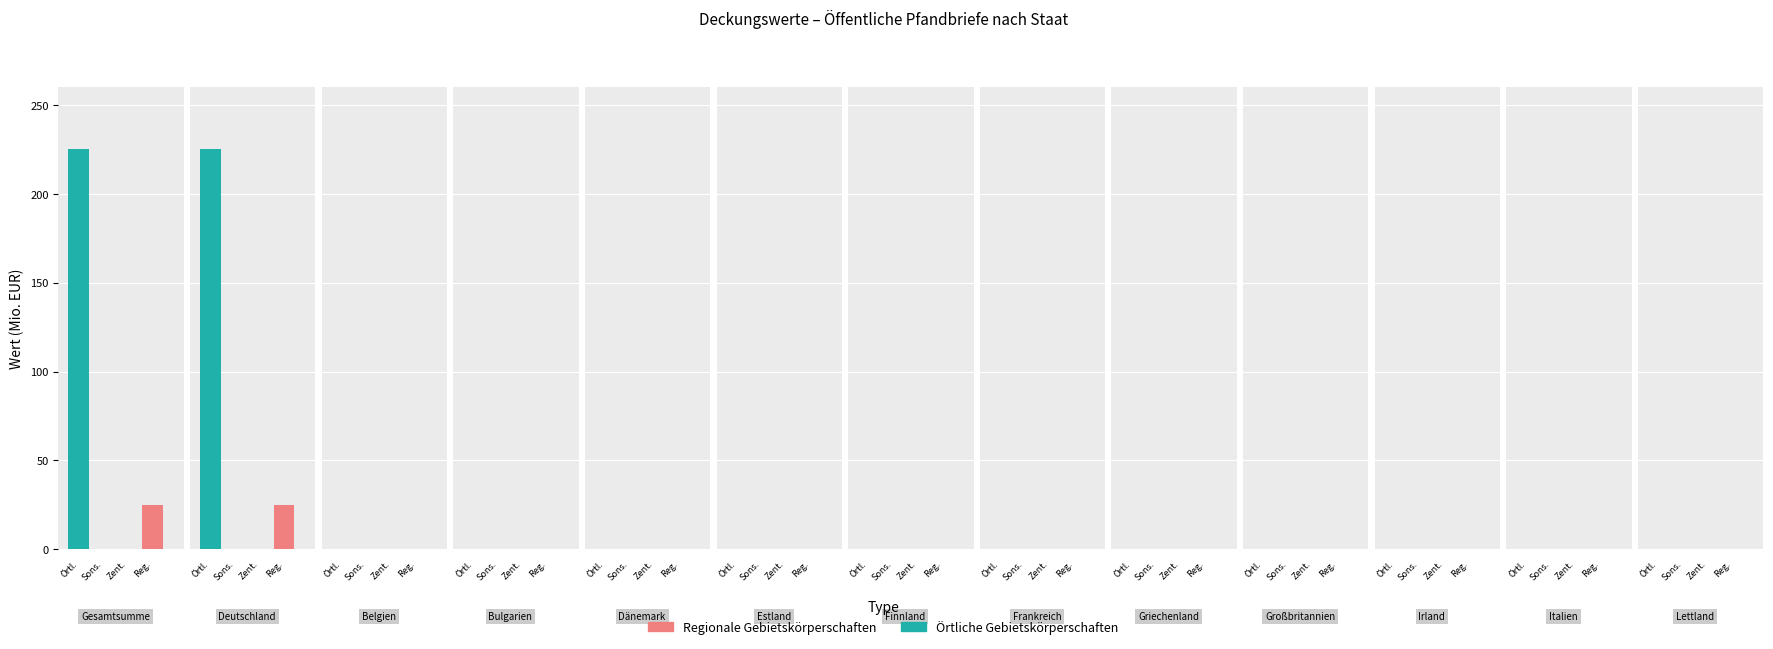

Which series has the largest total across all categories?

Örtliche Gebietskörper-schaften